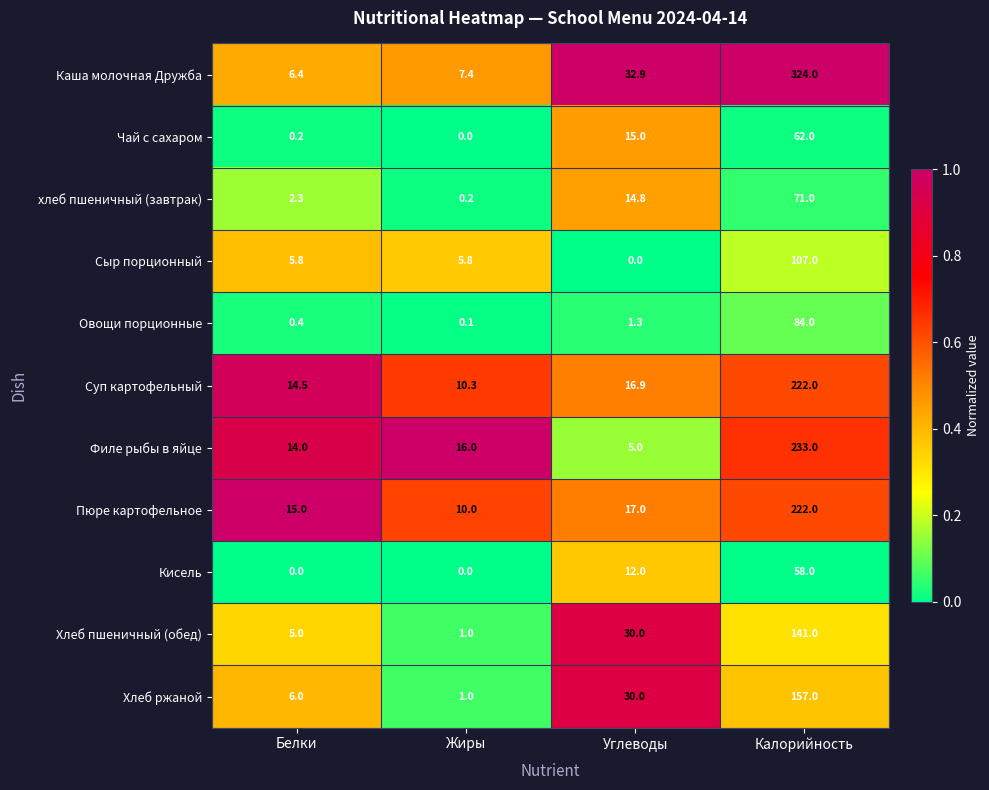

Which series changed the most between Белки and Калорийность?

Каша молочная Дружба